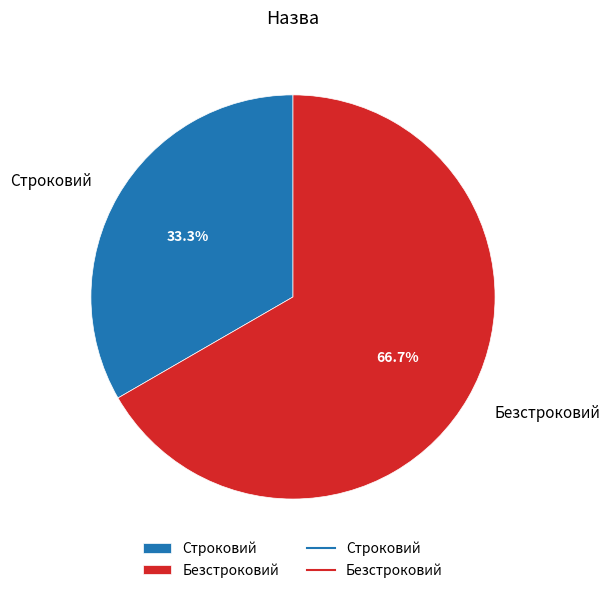

True or false: Безстроковий accounts for 67% of the total.

True